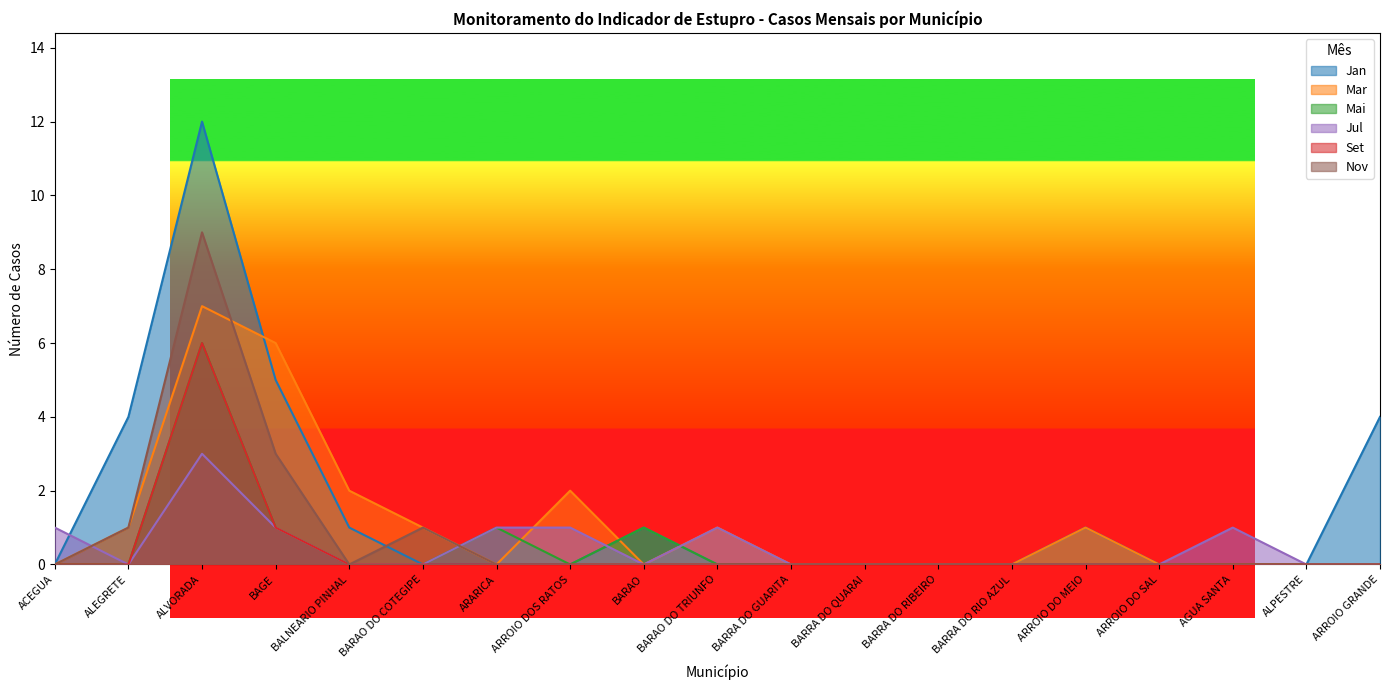

Which category has the lowest value in the Jul series?

ALEGRETE